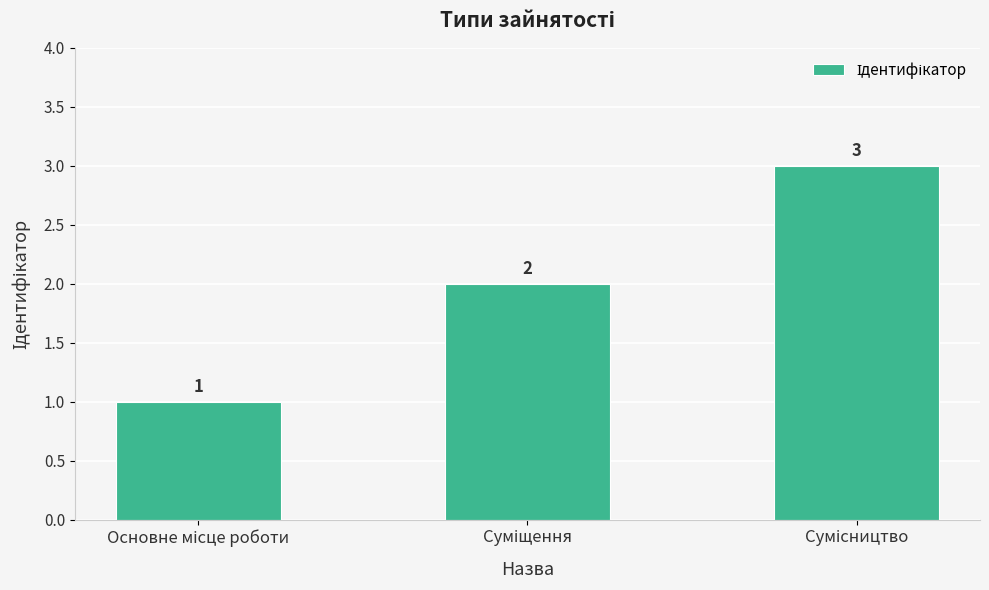

What is the value of the 1st bar from the left?

1